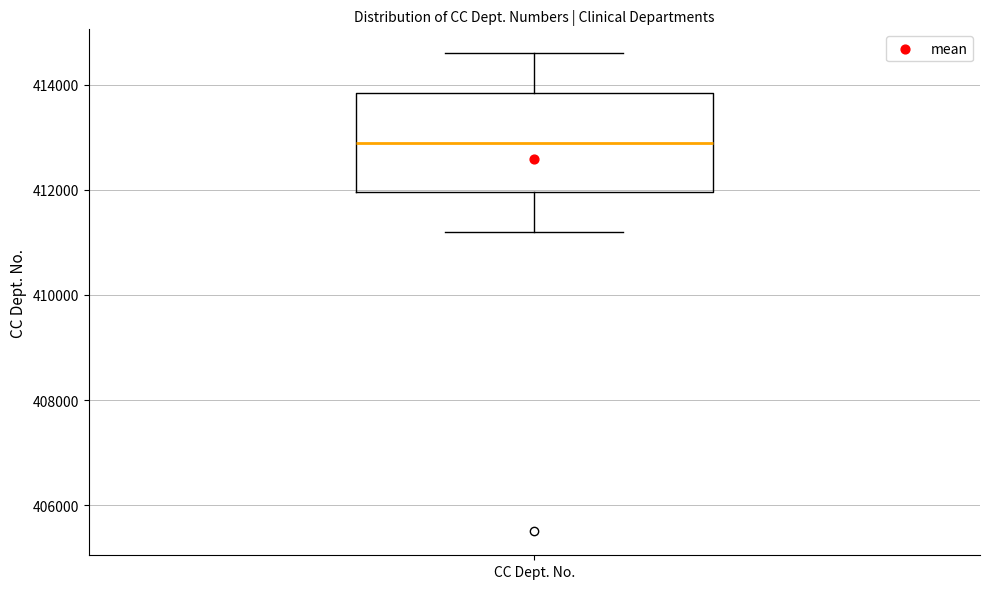

Where is the lower edge of the box for CC Dept. No. on the y-axis? The values are not printed on the chart, so give them approximately, as read against the axis.

412000